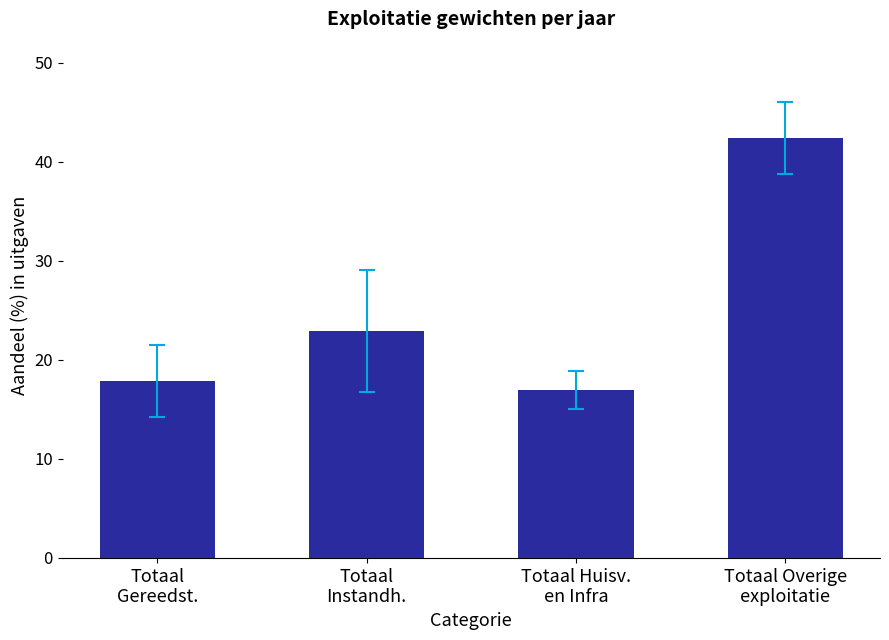

What position from the left is Totaal
Instandh.?

2